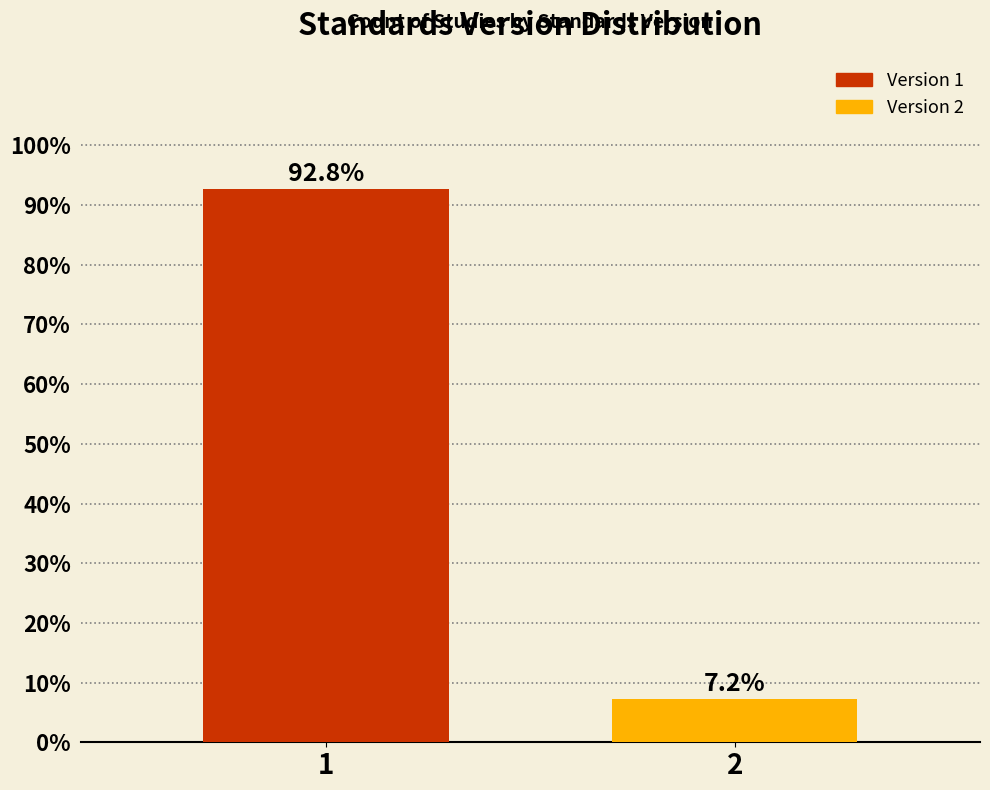

Reading left to right, extract all data points from this chart.

1=92.8	2=7.2